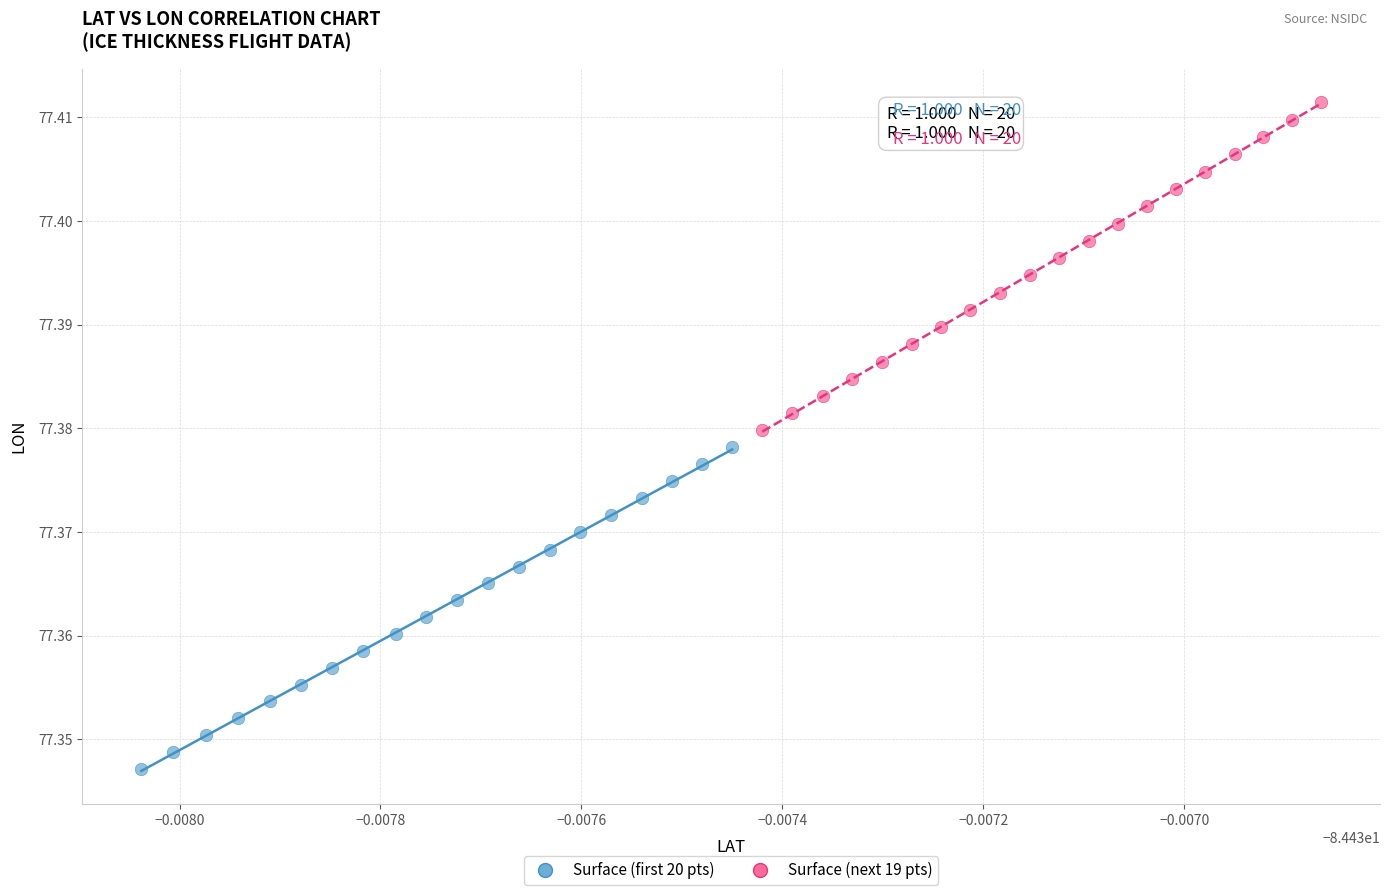

Which series reaches the maximum Y coordinate?

Surface (next 19 pts)